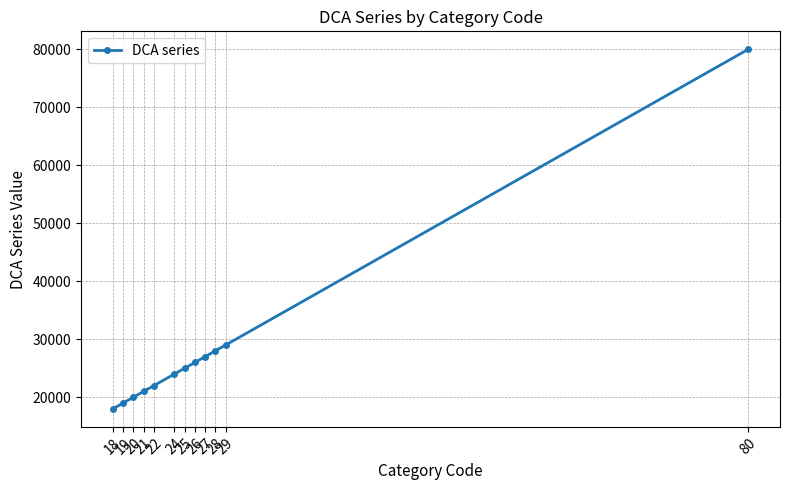

What is the change in value from 18 to 22?

+4000